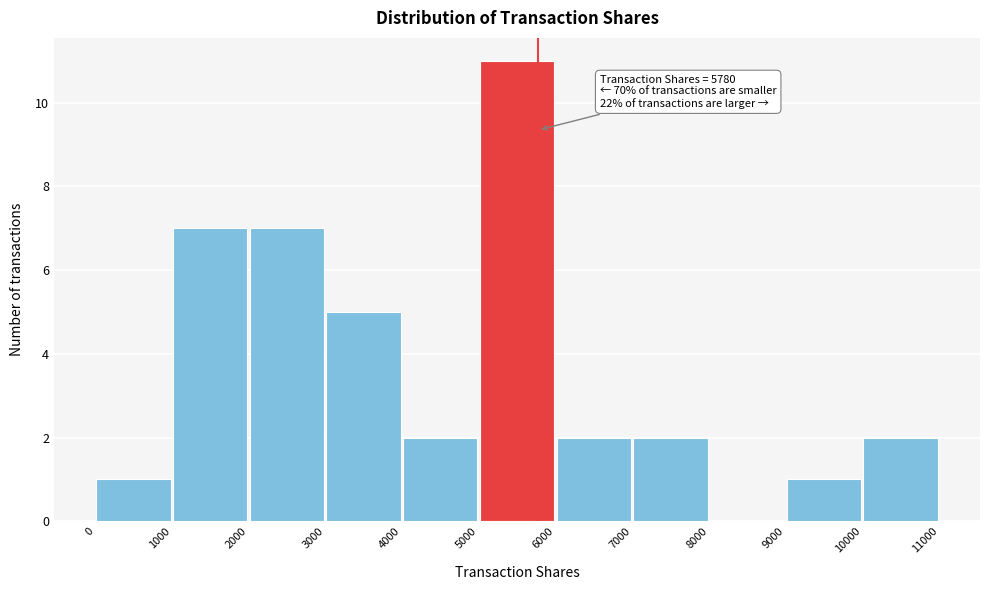

Which range on the x-axis has the tallest bar?

5000 to 6000